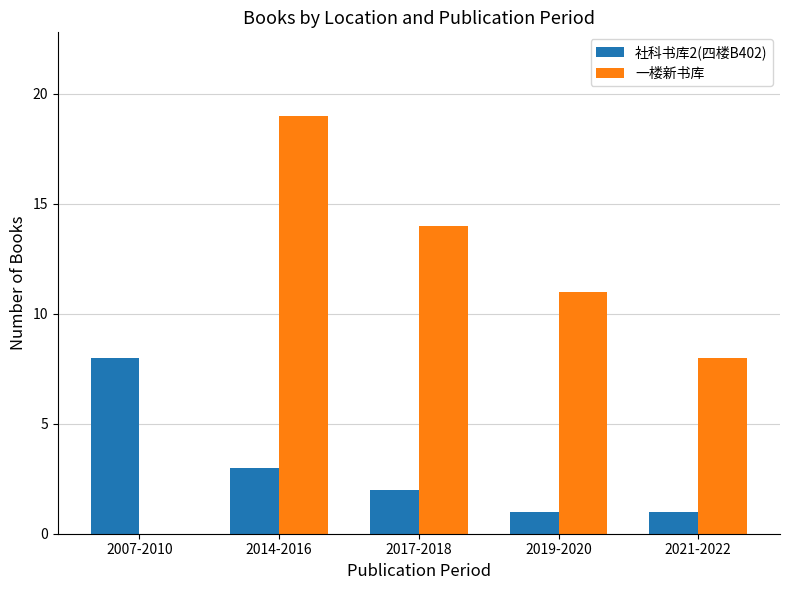

Between 2007-2010 and 2014-2016, which series saw the biggest shift?

一楼新书库